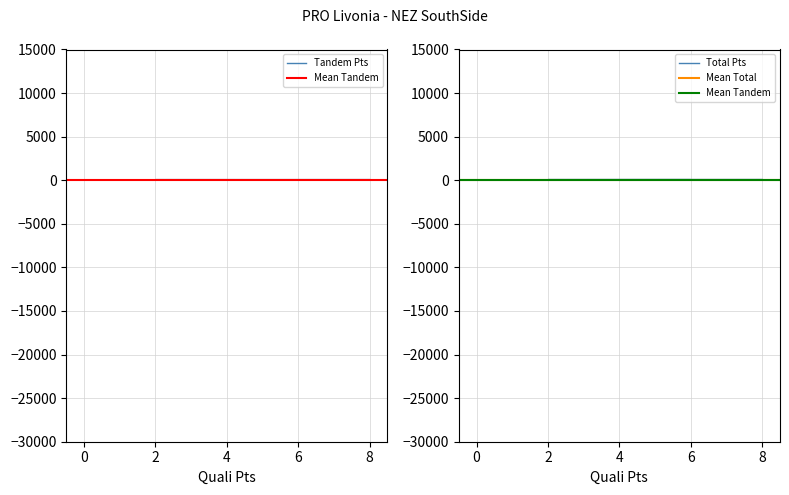

Where is Total Pts nearest to the value 43?

0.5